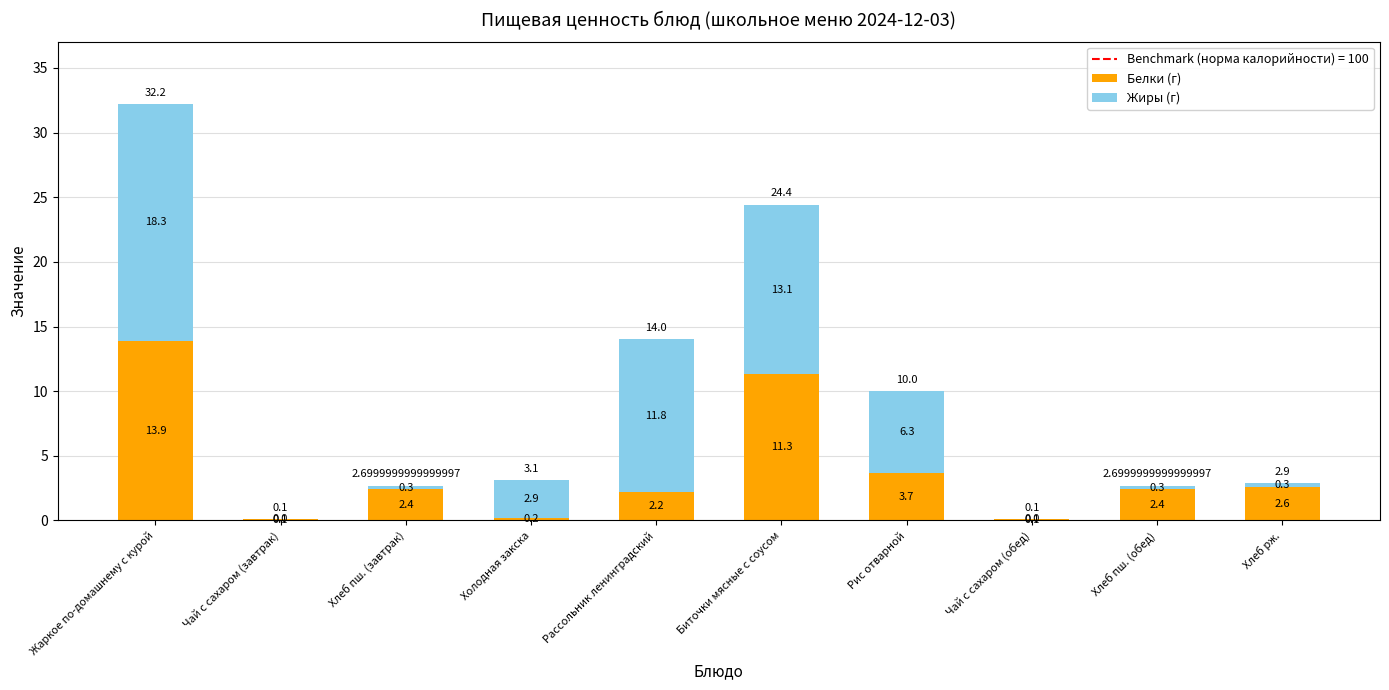

What is the total value across all series at Хлеб пш. (завтрак)?

2.7